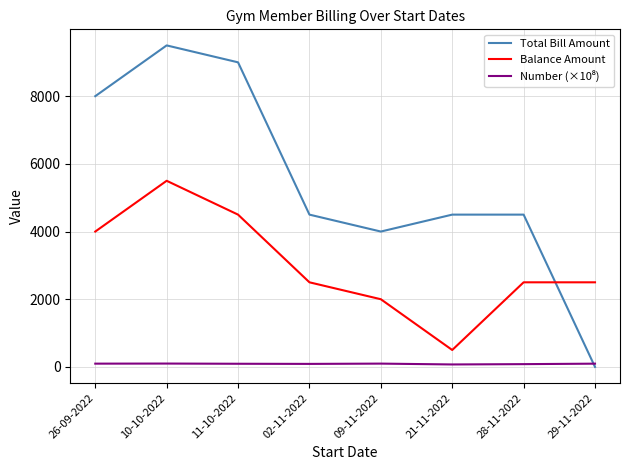

Which series has the largest range (max minus min)?

Total Bill Amount